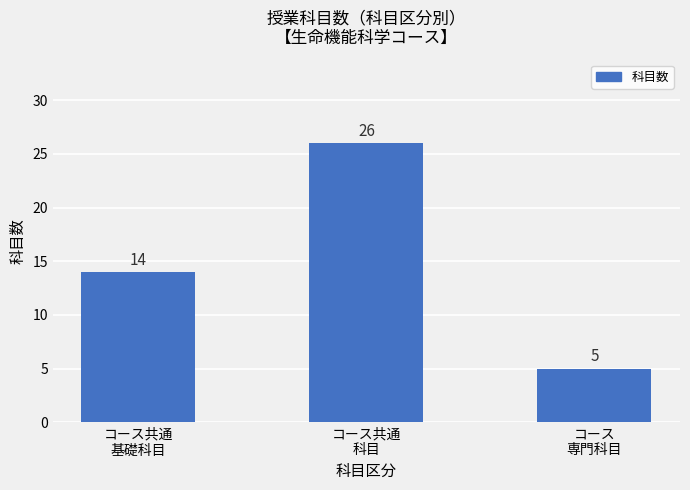

The value at コース
専門科目 is 1. True or false?

False